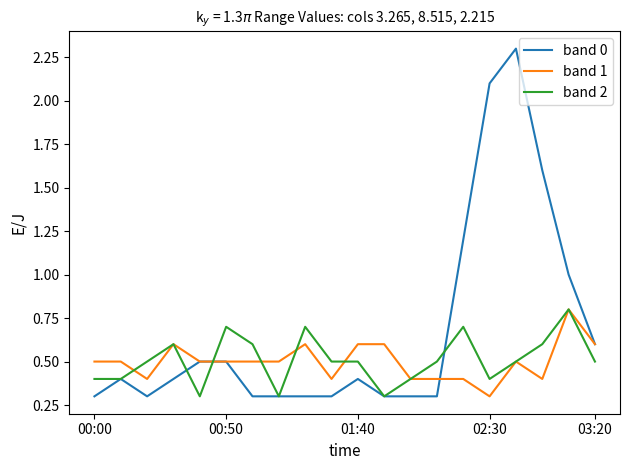

What is the greatest value displayed?

2.3